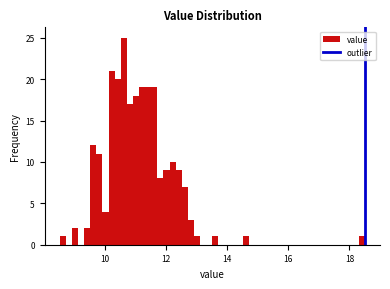

Around what value on the x-axis is the tallest bar? Give the approximate position of its centre, as read against the axis.

10.6